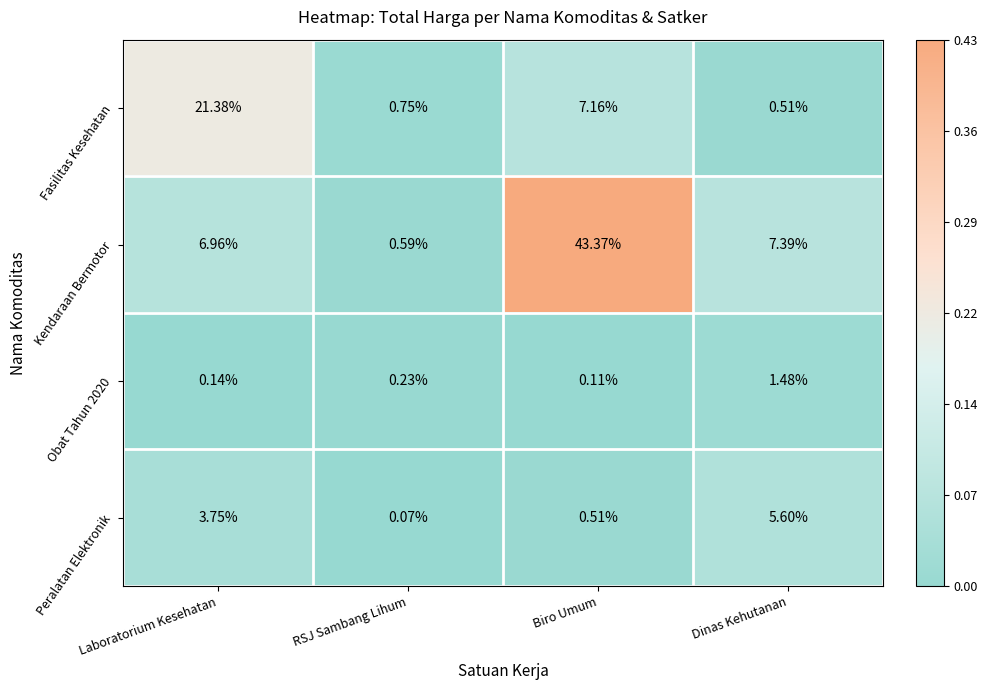

At which category does the chart reach its minimum across all series?

RSJ Sambang Lihum